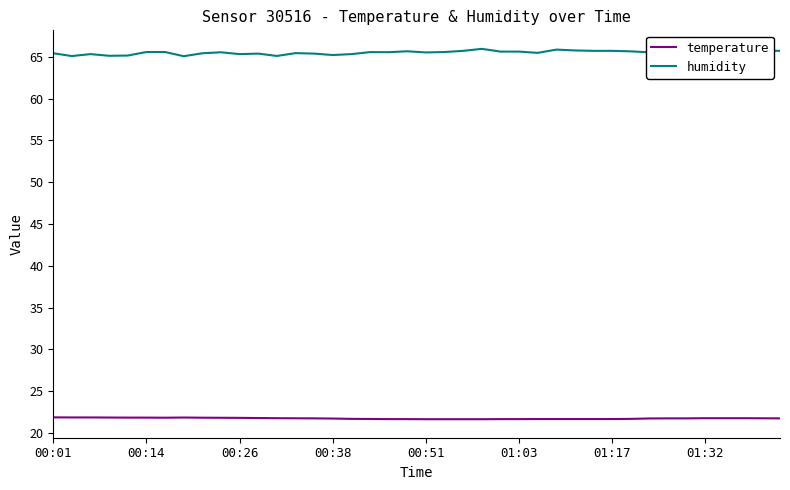

Which series has the widest spread of values?

humidity